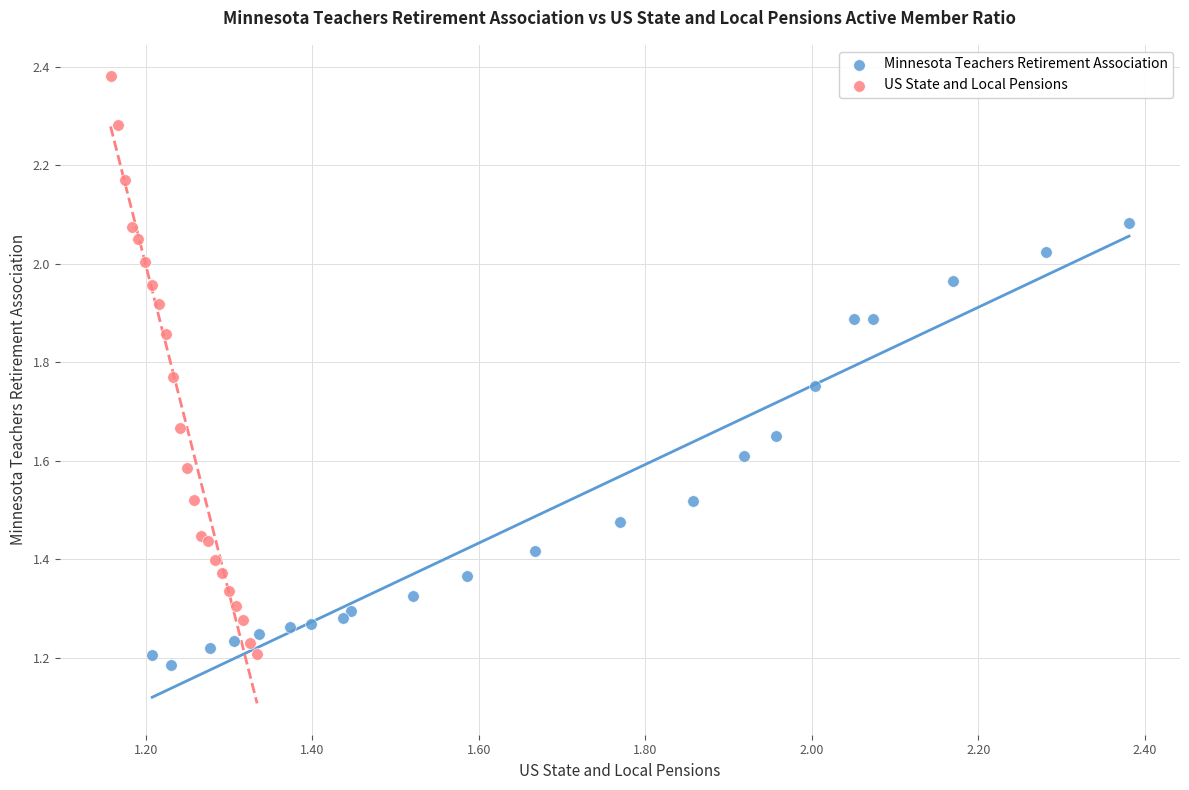

Which series reaches the maximum Y coordinate?

US State and Local Pensions